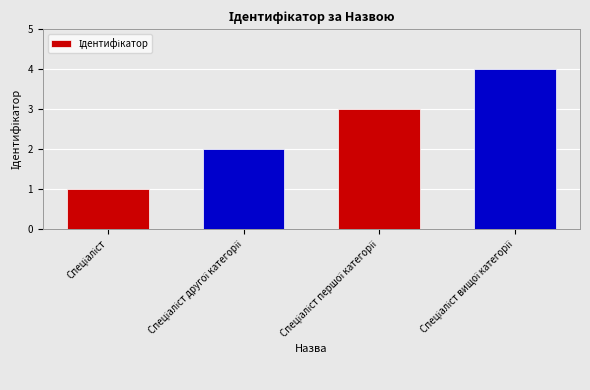

What is the difference between the maximum and minimum values?

3